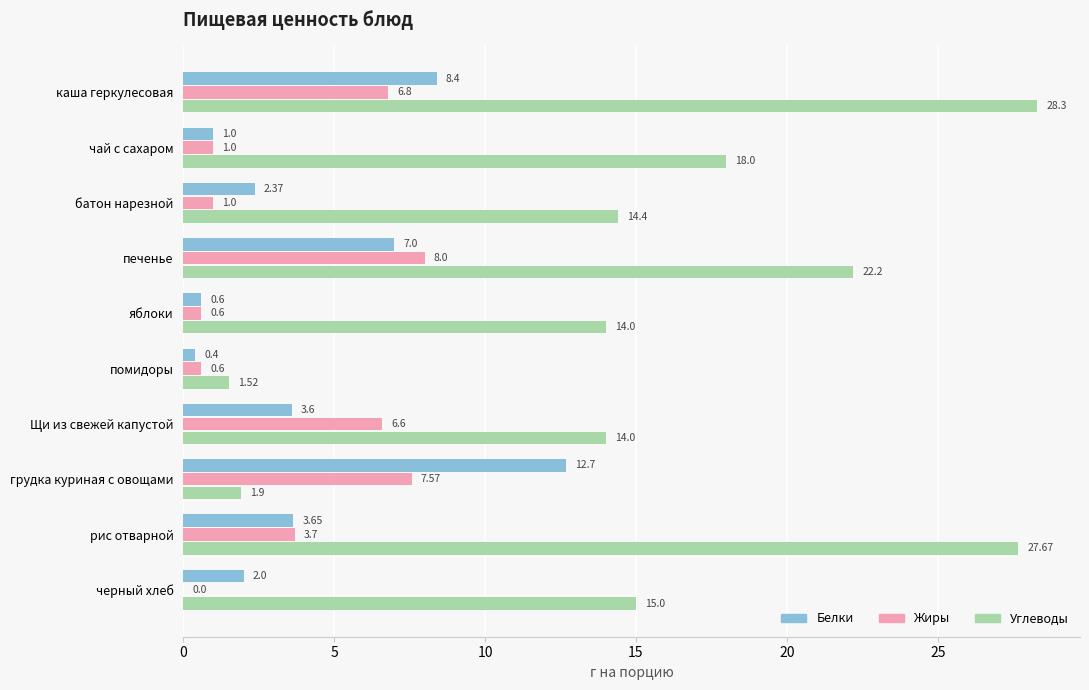

What is the sum of the Углеводы values at каша геркулесовая and Щи из свежей капустой?

42.3